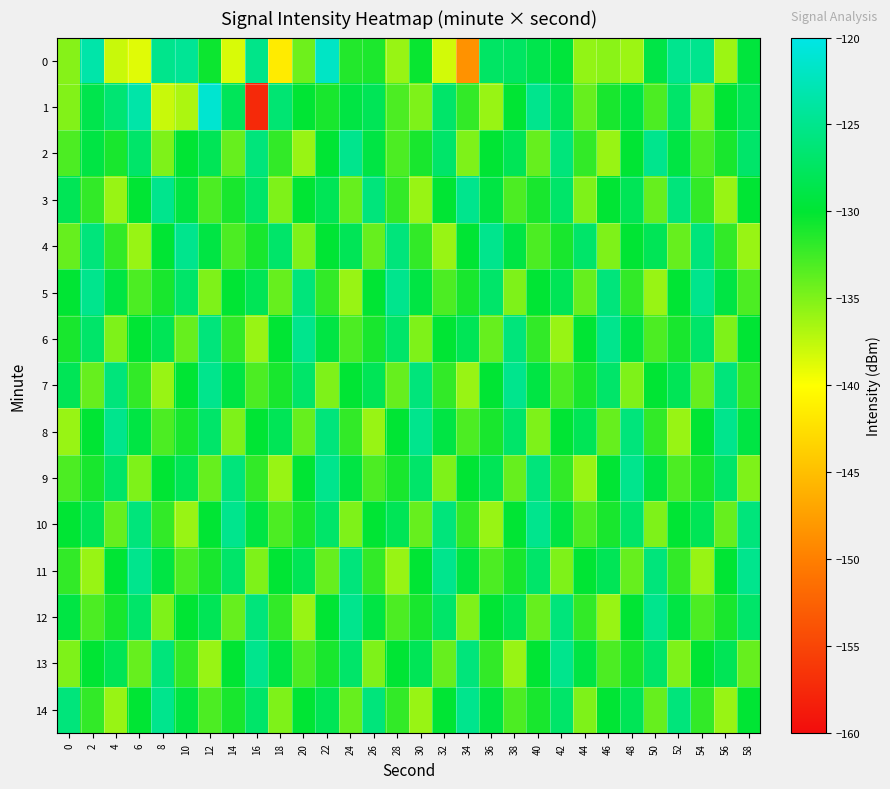

At which category is the sum across all series the highest?

22